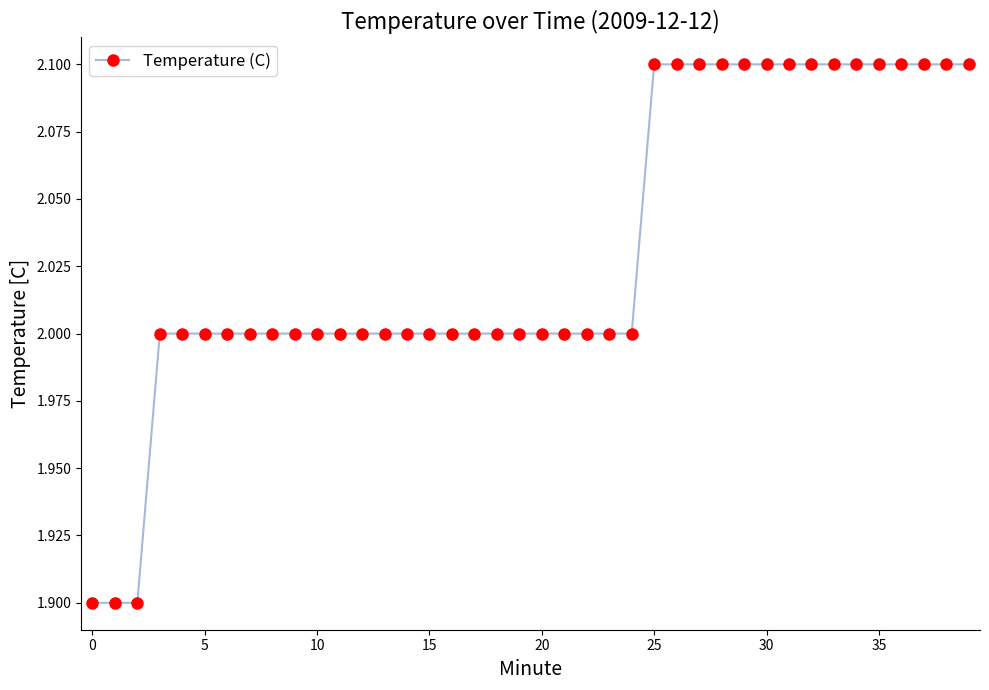

What is the average value?

2.0